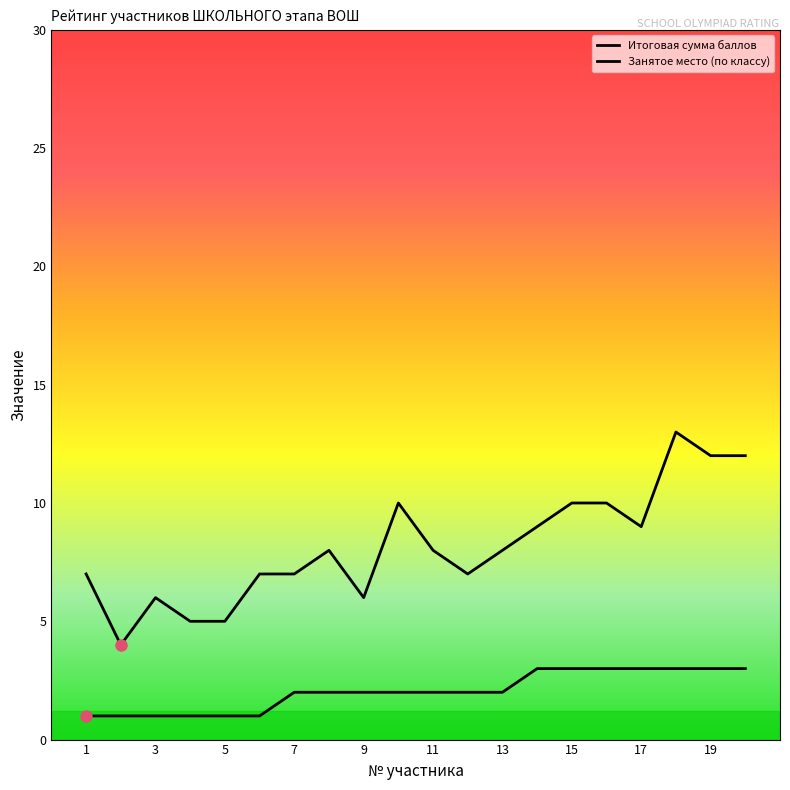

True or false: Занятое место (по классу) has more than 1 points higher than both neighbors.

False